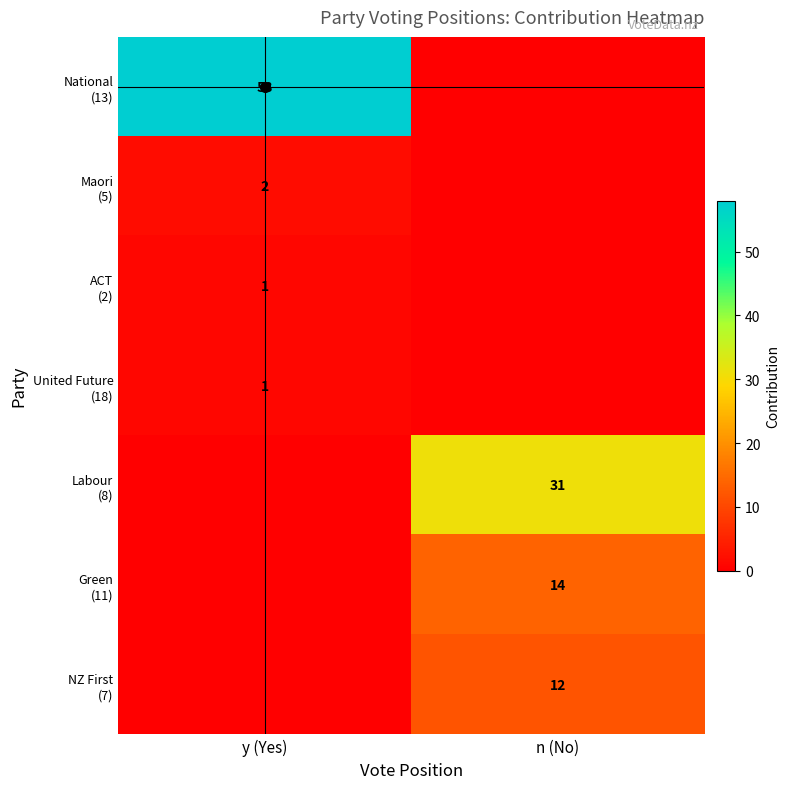

Rank the categories by NZ First (7) value from highest to lowest.

n (No), y (Yes)